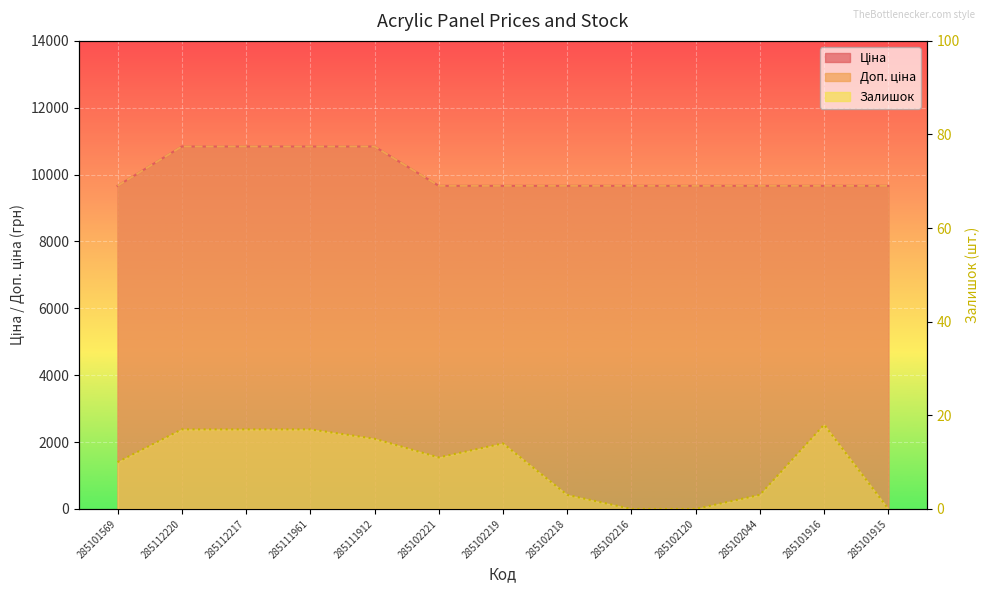

True or false: Ціна and Залишок cross at least once.

False